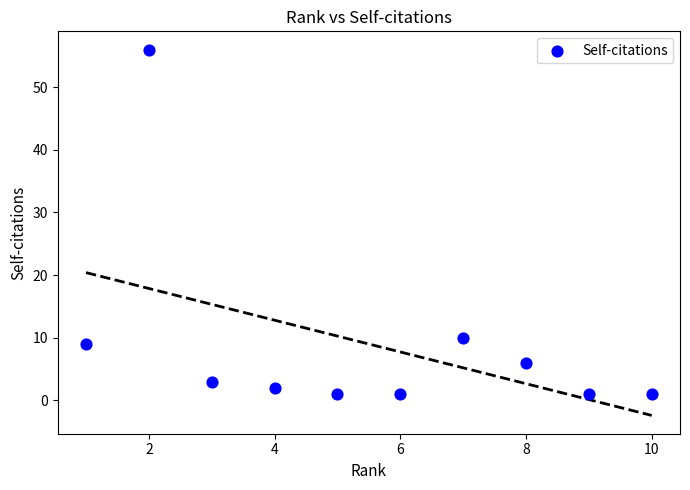

What is the range of X values (max minus min)?

9